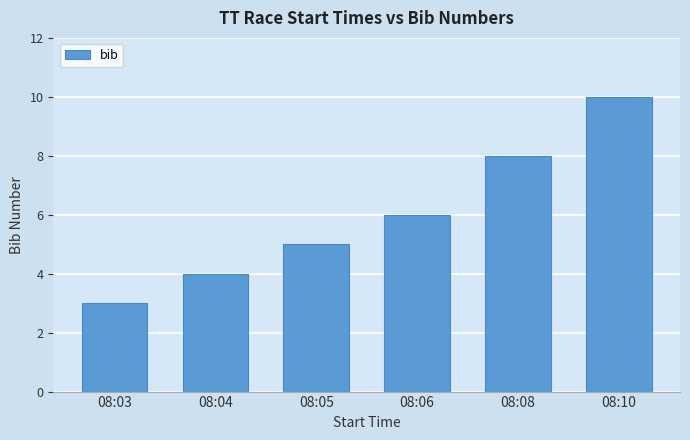

List the labels in order of value, largest first.

08:10, 08:08, 08:06, 08:05, 08:04, 08:03